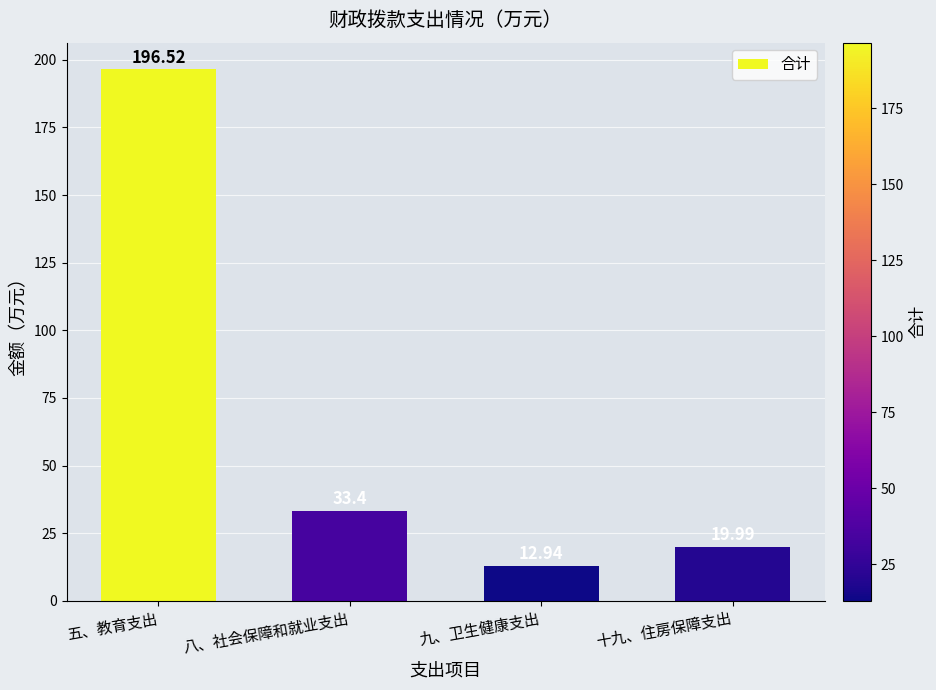

What is the maximum value shown in the chart?

196.5